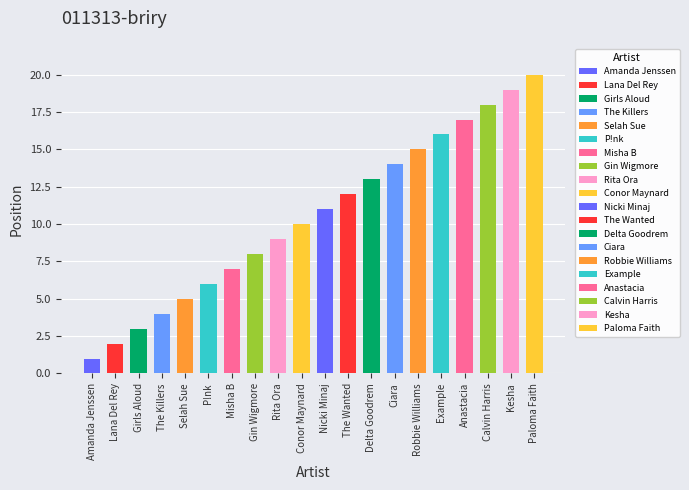

What position from the left is Selah Sue?

5